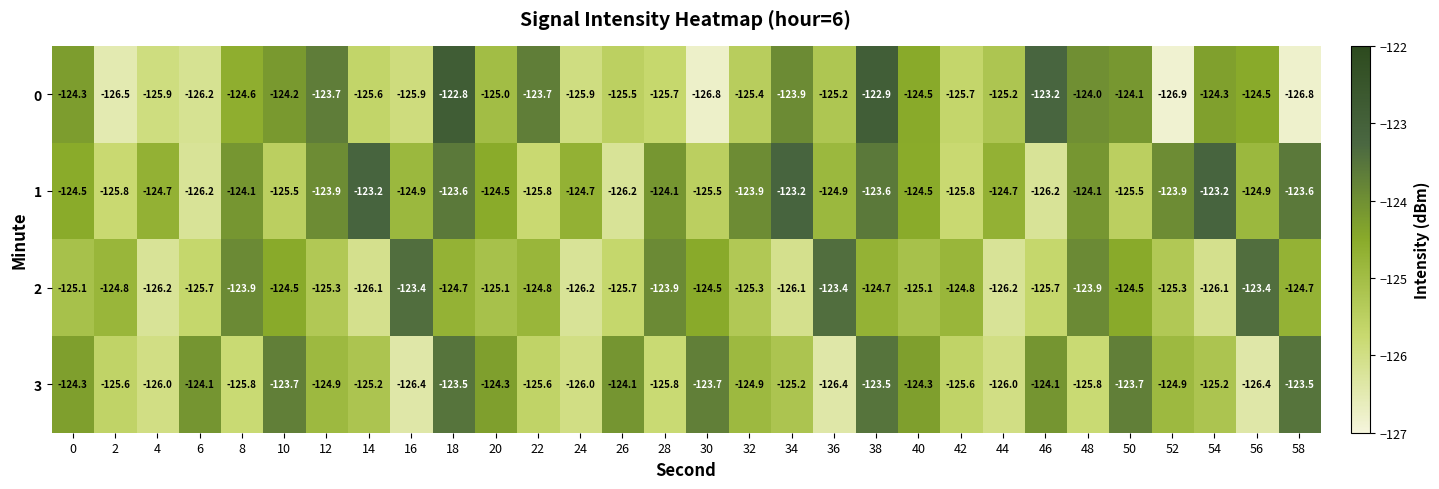

Which series changed the most between 4 and 16?

2